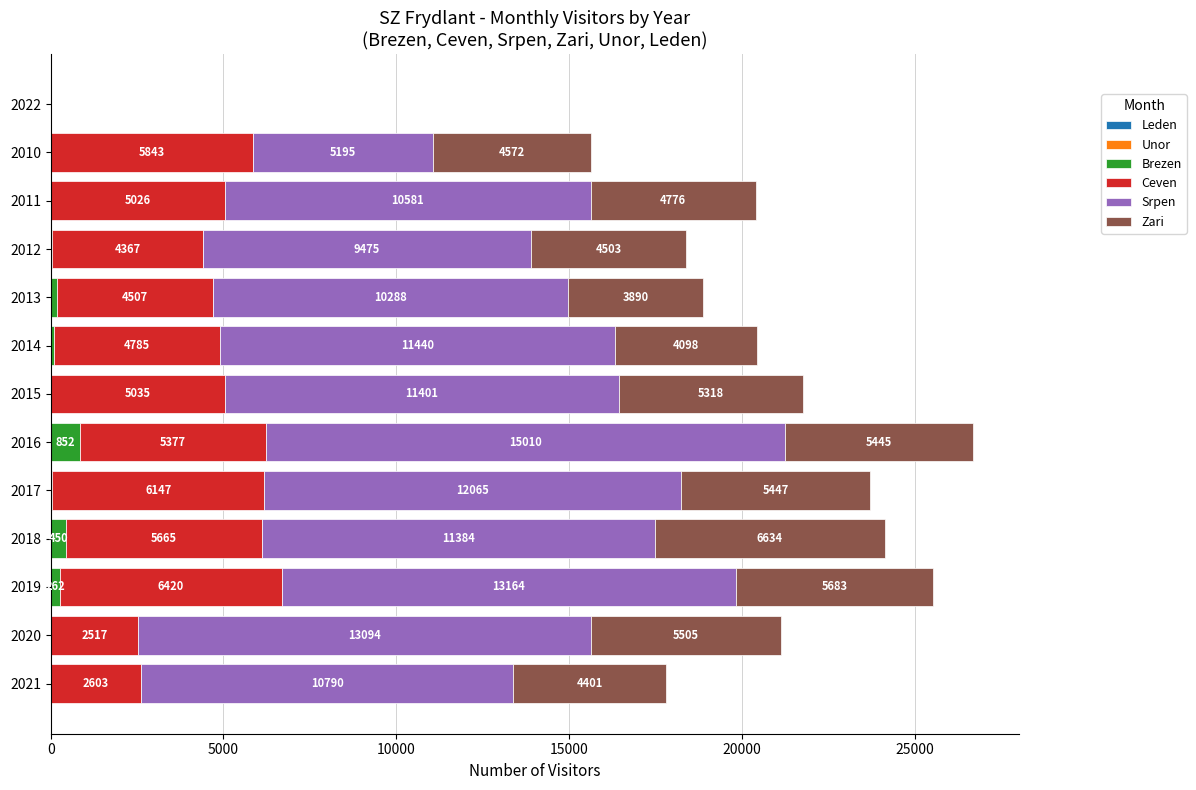

Which category has the highest value in the Brezen series?

2016